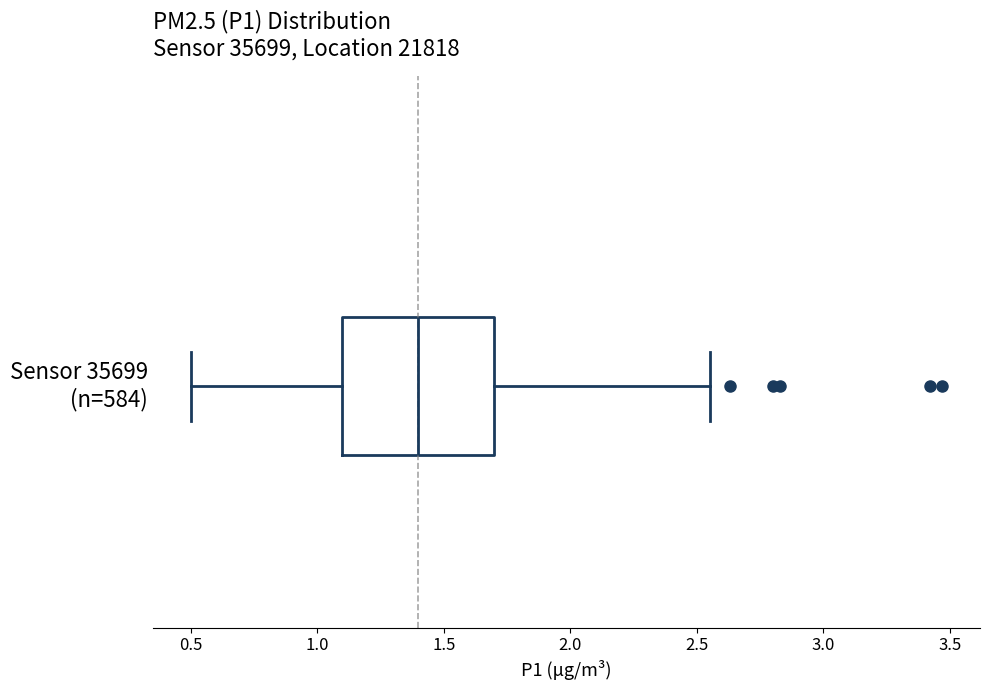

Transcribe this box plot: give where the median line is, the range the box spans, and where the two whiskers end, as read against the x-axis. The values are not printed on the chart, so give them approximately, as read against the axis.

median 1.40, box 1.10 to 1.70, whiskers 0.50 to 2.55